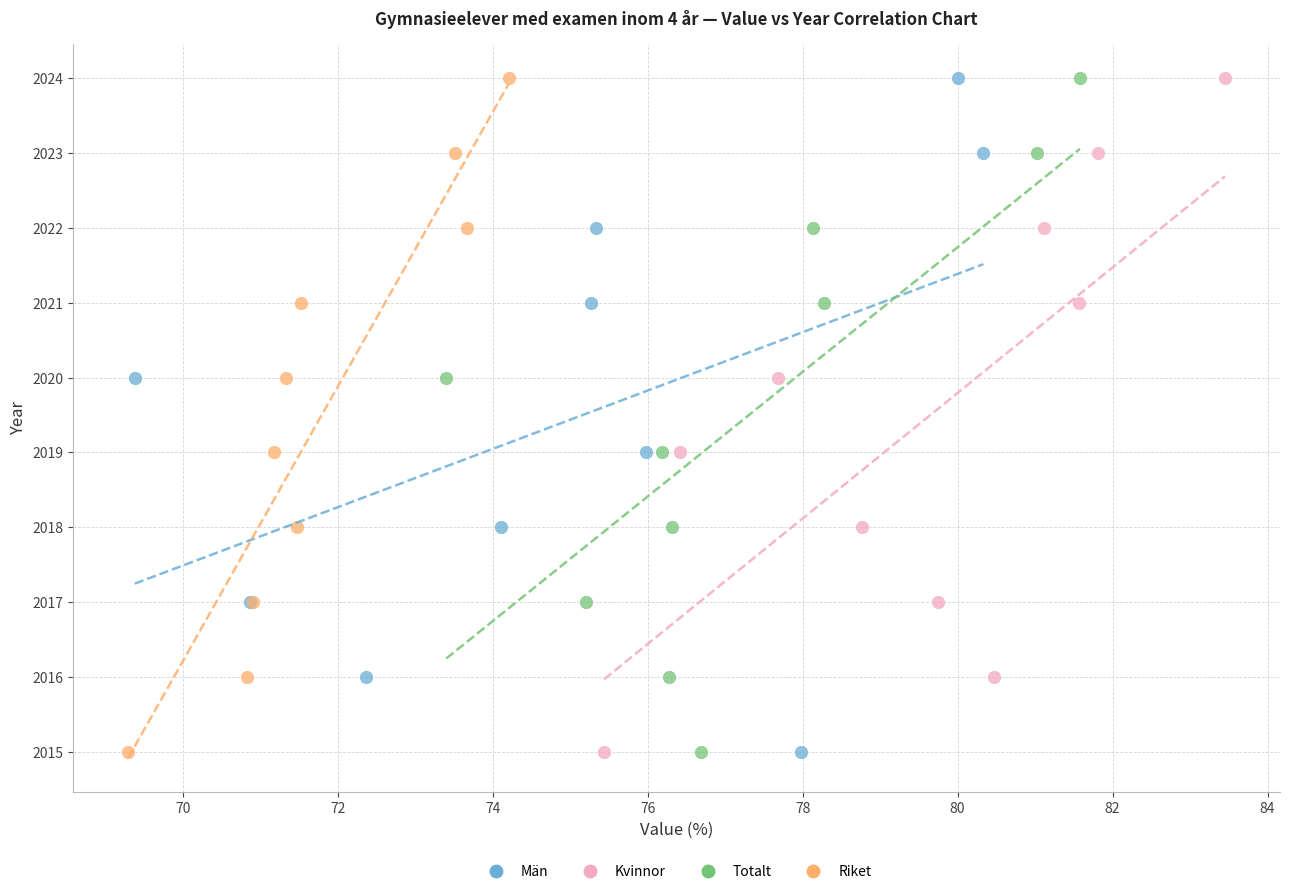

What are all the series names shown in the legend?

Män, Kvinnor, Totalt, Riket